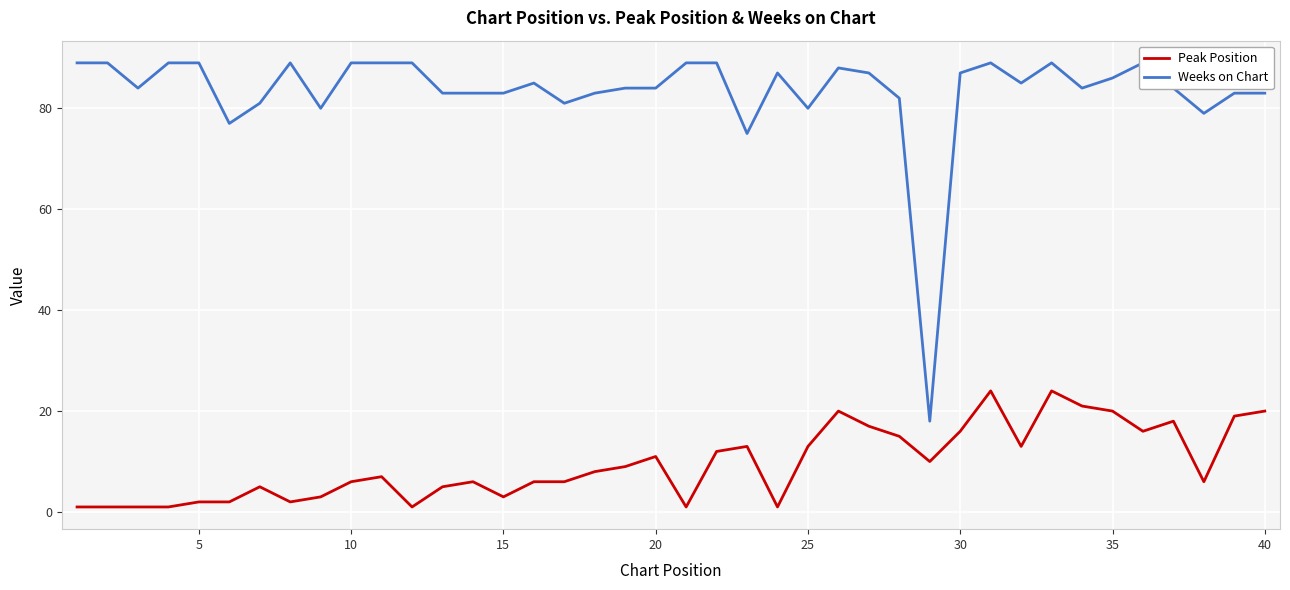

What is the average value of the Peak Position series?

10